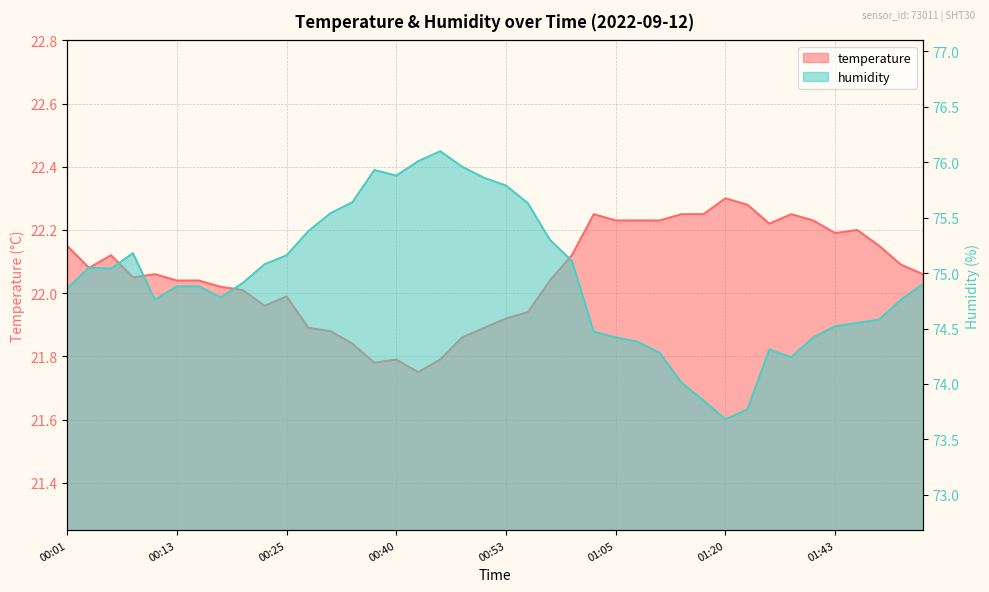

What are all the series names shown in the legend?

temperature, humidity